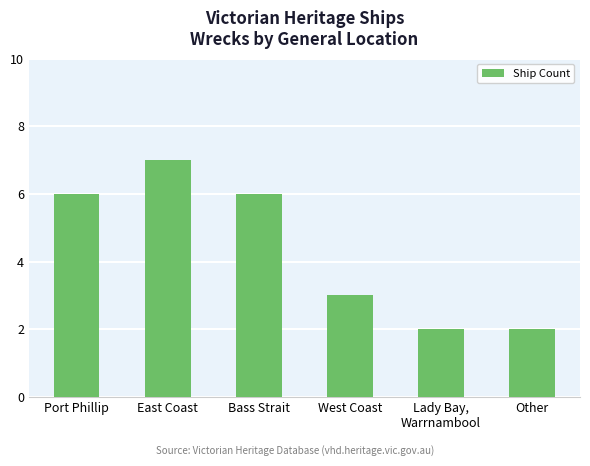

What is the label of the 1st bar from the left?

Port Phillip